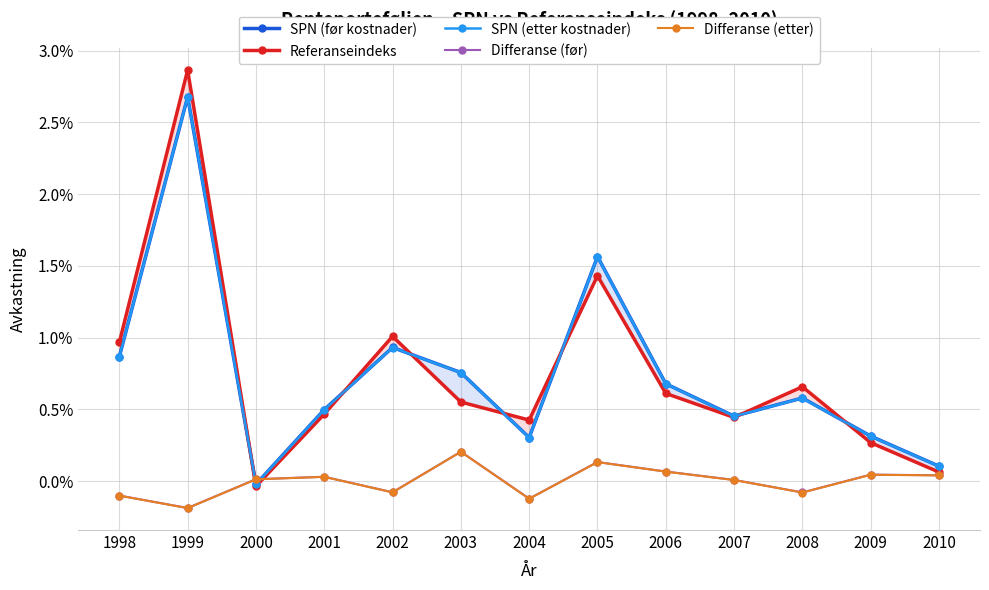

At how many categories does at least one series exceed 0?

13